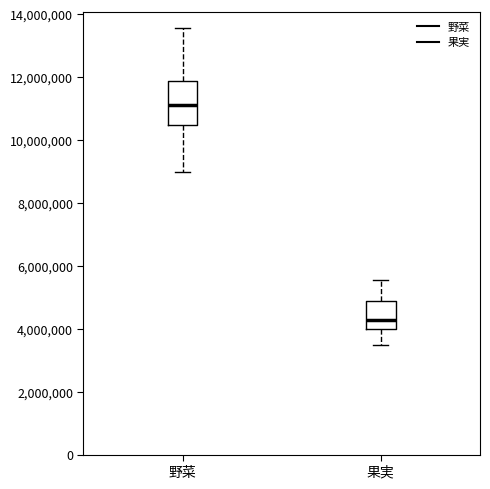

Reading left to right, read every box against the y-axis: the position of its median line, the range the box covers, and the ends of its whiskers. The values are not printed on the chart, so give them approximately, as read against the axis.

野菜: median 11200000, box 10400000 to 11800000, whiskers 9000000 to 13600000
果実: median 4200000, box 4000000 to 4800000, whiskers 3400000 to 5600000